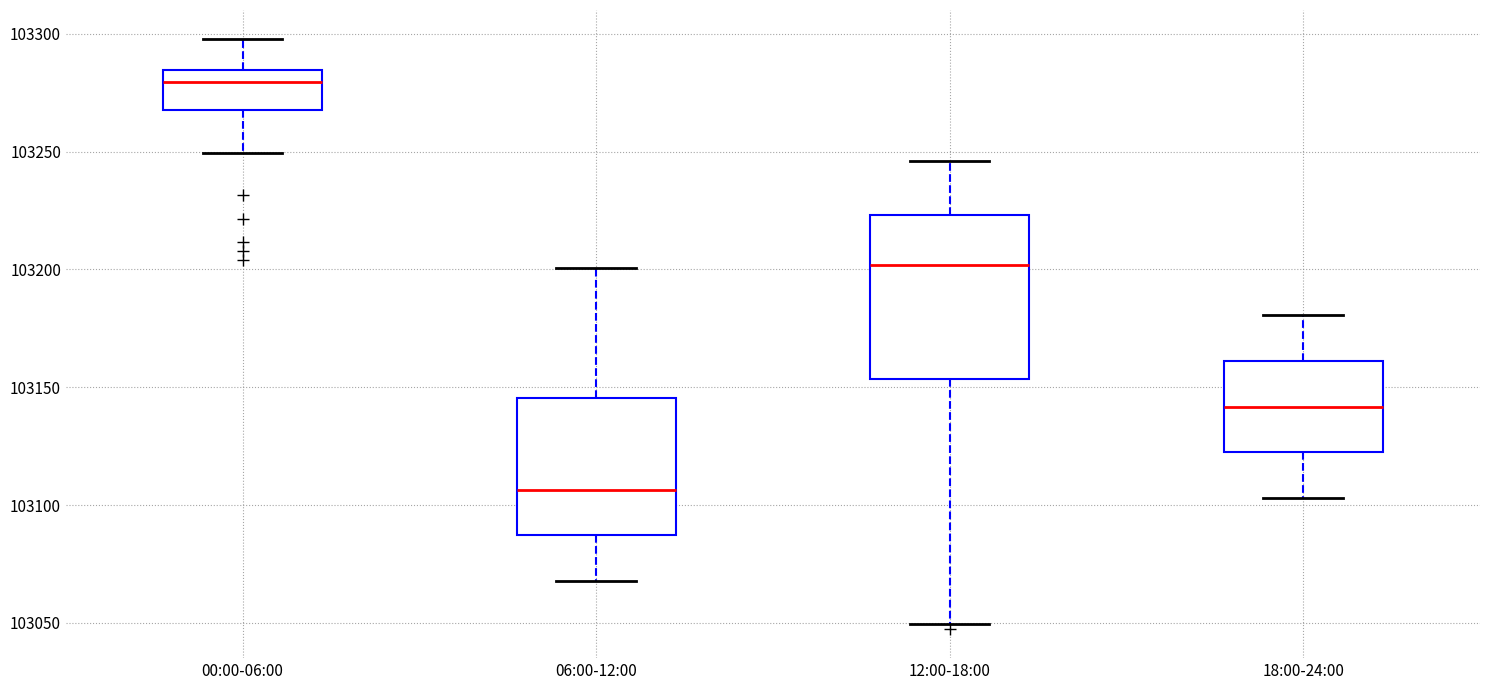

Where is the upper edge of the box for 06:00-12:00 on the y-axis? The values are not printed on the chart, so give them approximately, as read against the axis.

103145